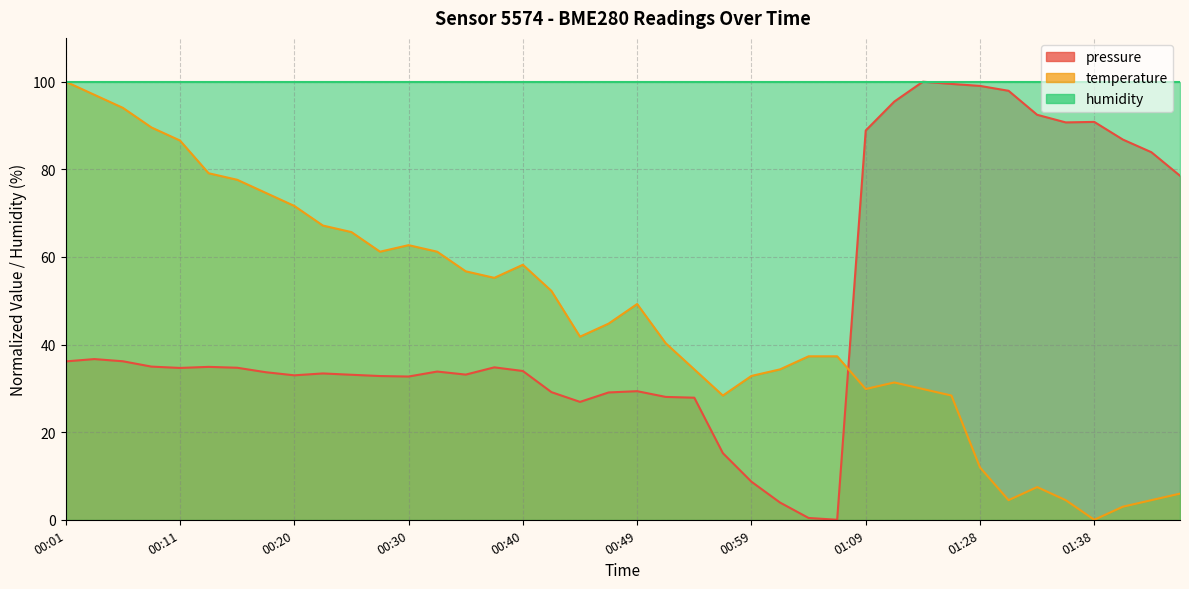

Is the value of pressure at 00:49 greater than the value of temperature at 00:47?

No